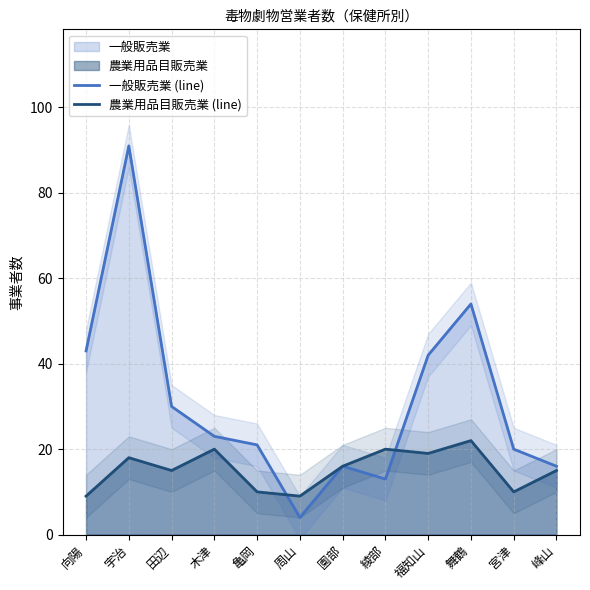

Reading left to right, what are all the values shown in this chart?

一般販売業 (line): 向陽=43	宇治=91	田辺=30	木津=23	亀岡=21	周山=4	園部=16	綾部=13	福知山=42	舞鶴=54	宮津=20	峰山=16
農業用品目販売業 (line): 向陽=9	宇治=18	田辺=15	木津=20	亀岡=10	周山=9	園部=16	綾部=20	福知山=19	舞鶴=22	宮津=10	峰山=15